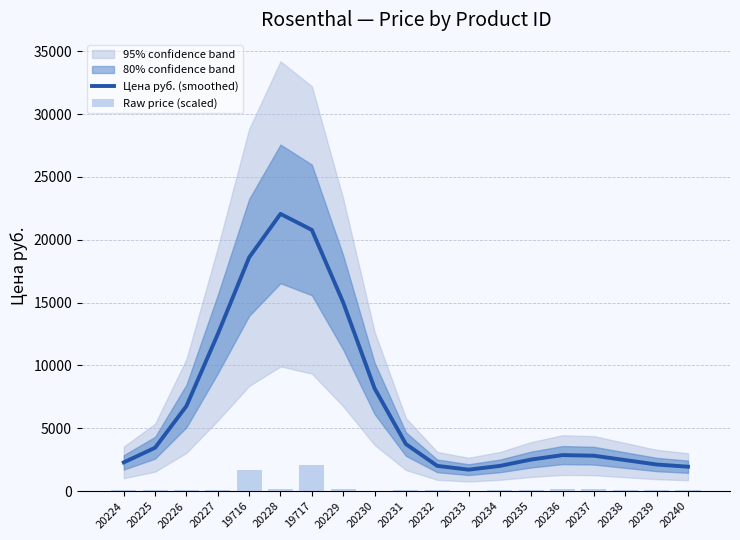

What is the value of the Цена руб. (smoothed) bar at the 12th from the left?

1714.0